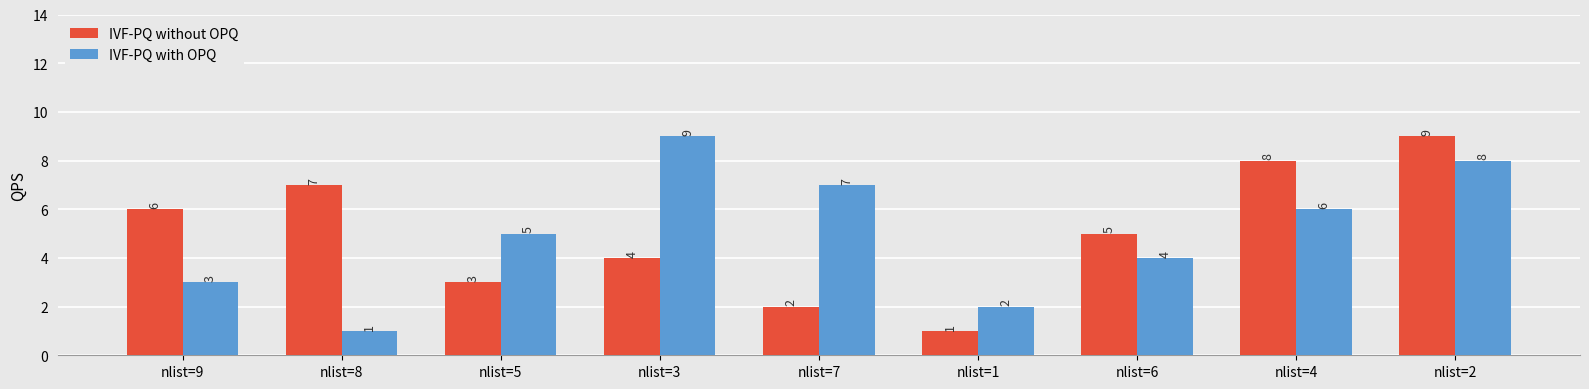

What is the label of the 8th bar from the right?

nlist=8